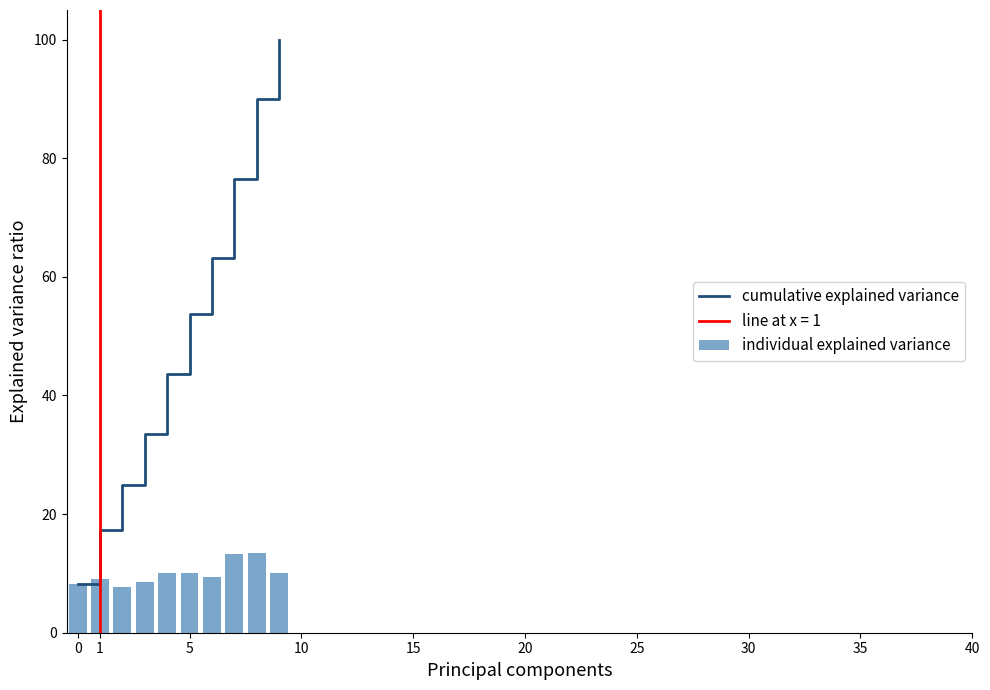

What is the highest value of the cumulative explained variance series?

100.0